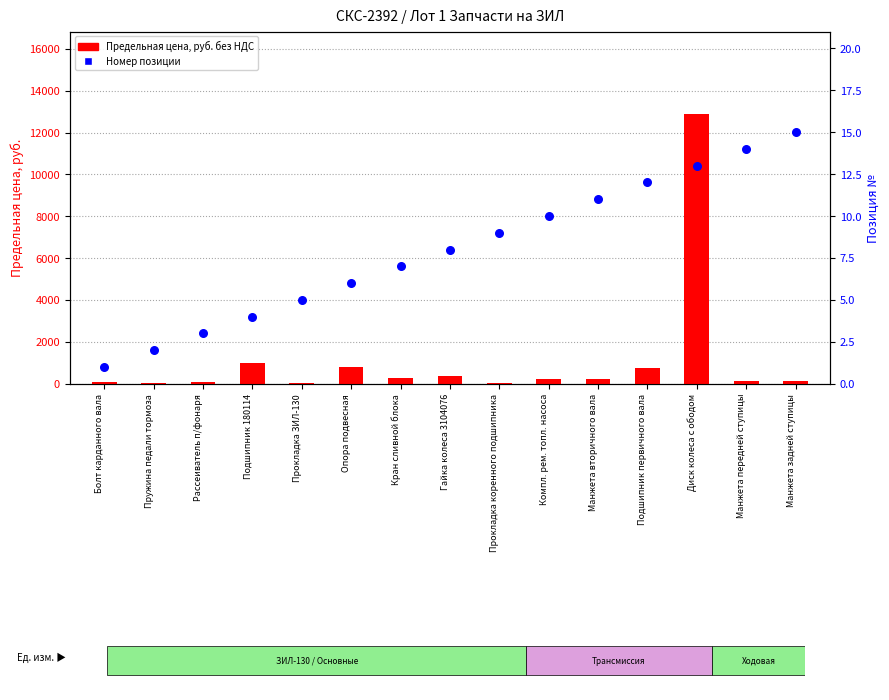

Which series contains the highest Y value?

Предельная цена, руб.